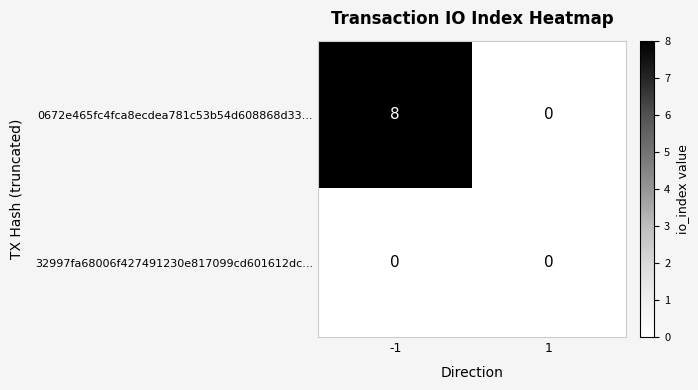

True or false: 32997fa68006f427491230e817099cd601612dc... has a value of 0 at -1.

True